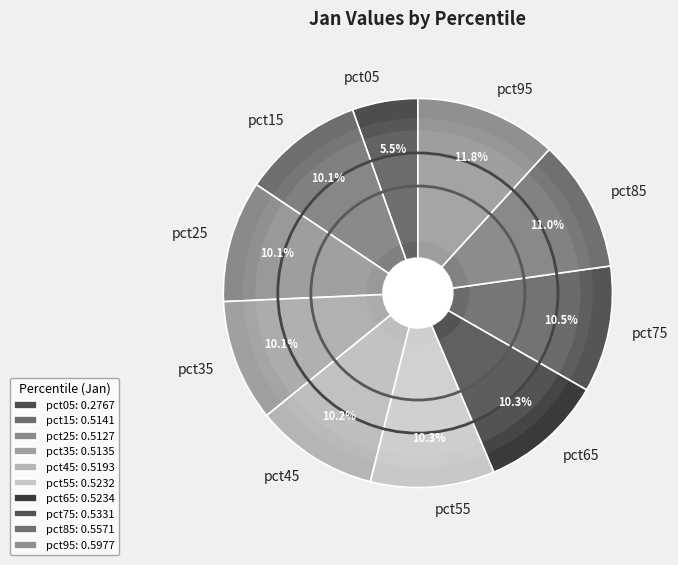

Count the number of slices in the pie.

10